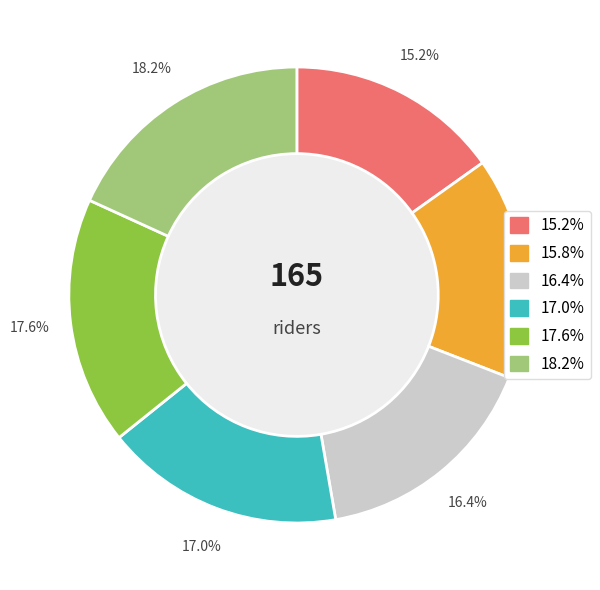

Does any single category account for the majority?

No